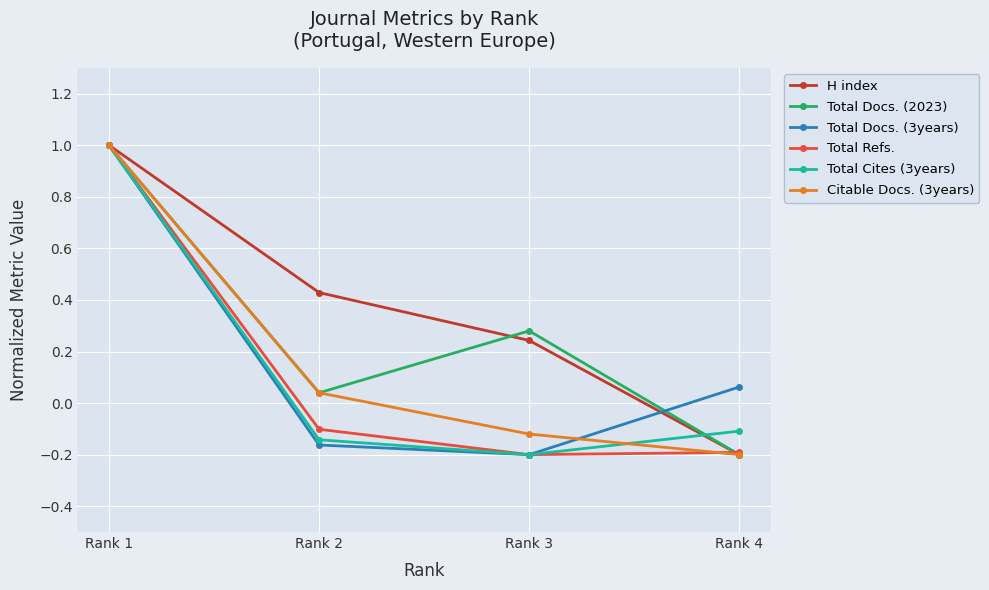

What is the maximum value shown in the chart?

1.0